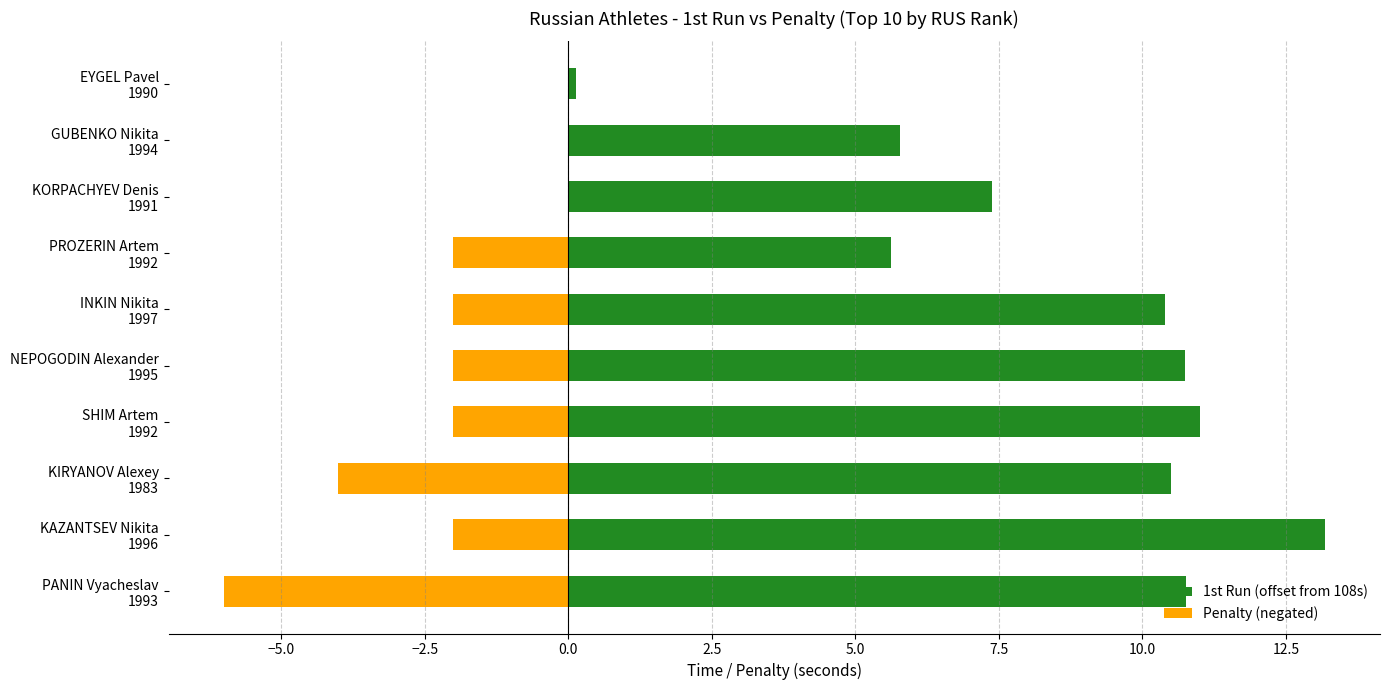

What is the maximum value for 1st Run (offset from 108s)?

13.2